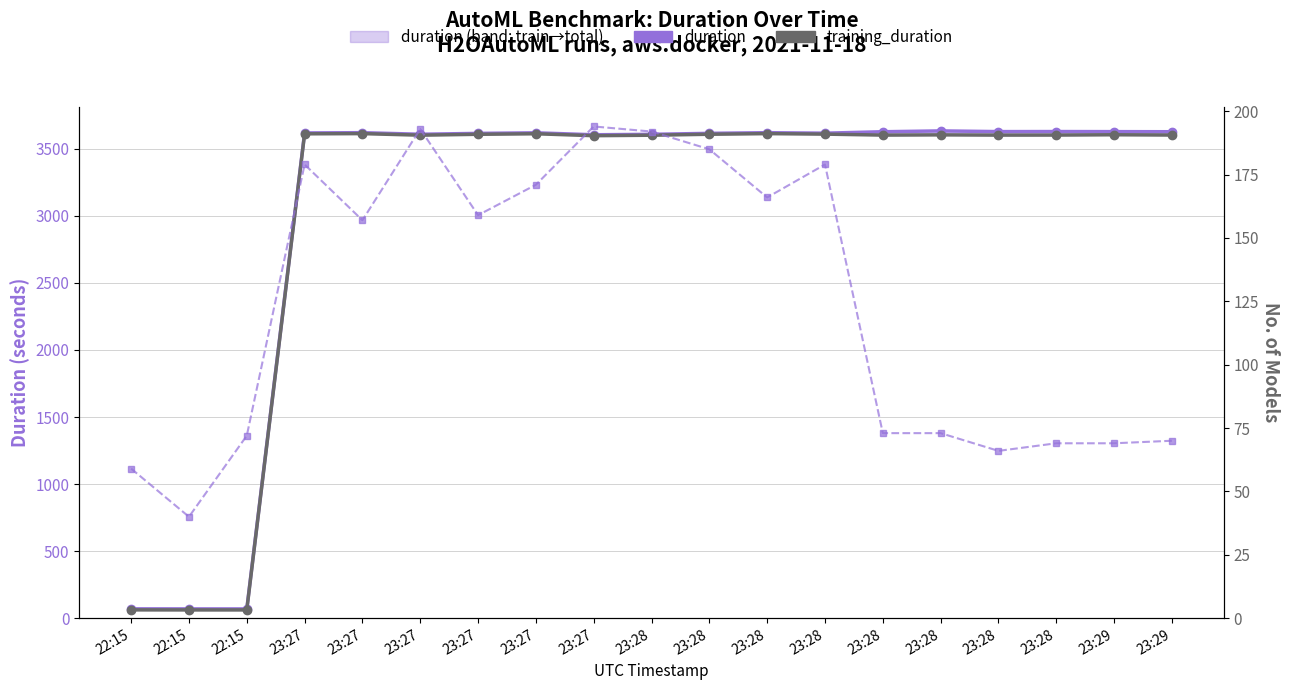

What is the label of the 14th point from the left?

23:28